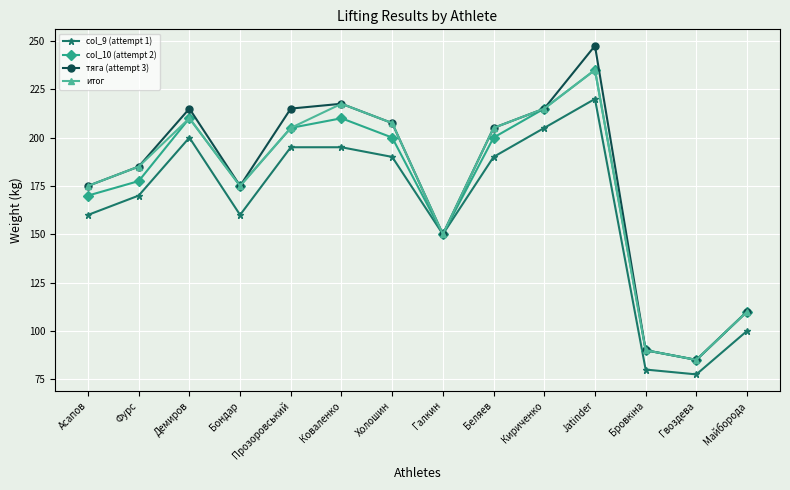

Where is the first local maximum for col_9 (attempt 1)?

Демиров